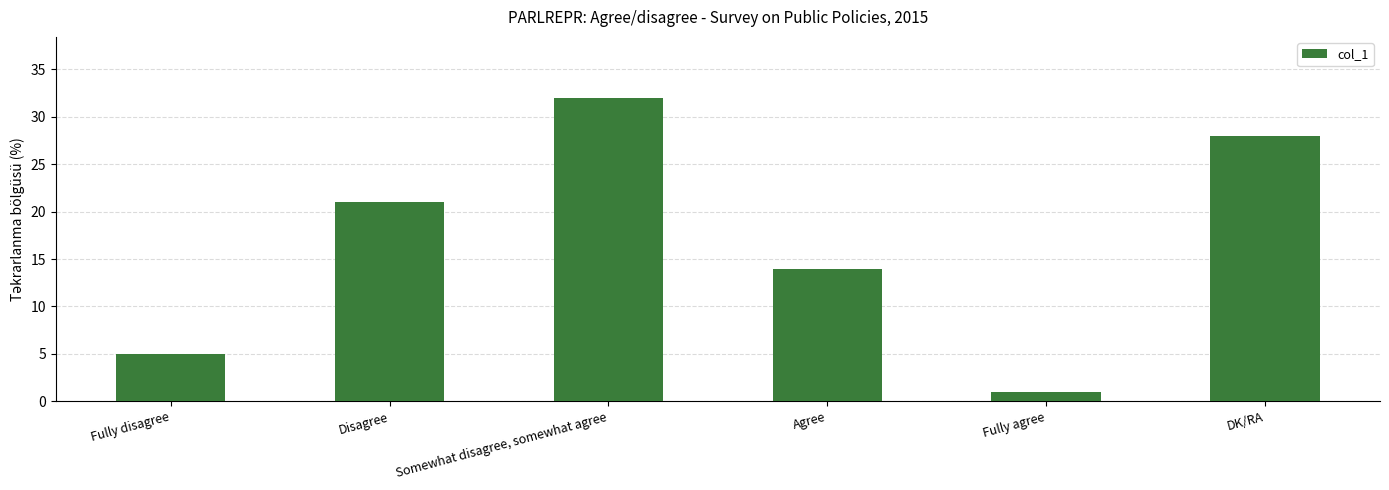

What is the maximum value shown in the chart?

32